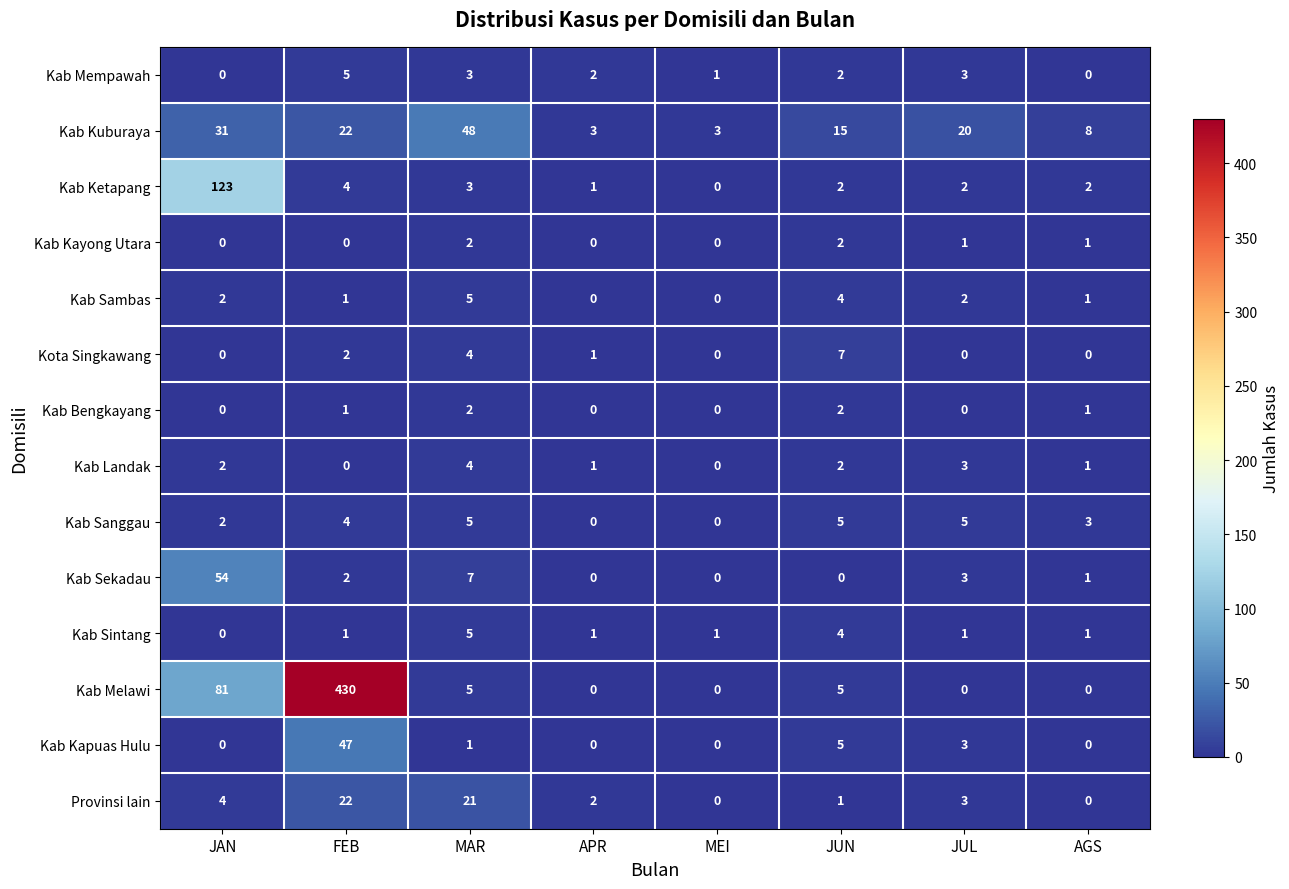

What is the difference between the highest and lowest values at JUL?

20